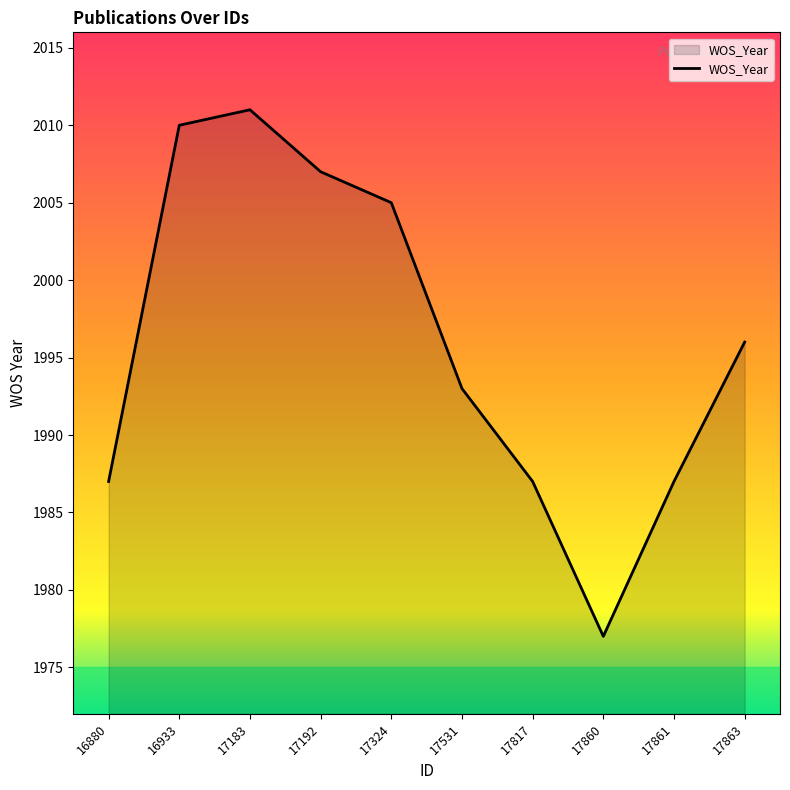

What is the greatest value displayed?

2011